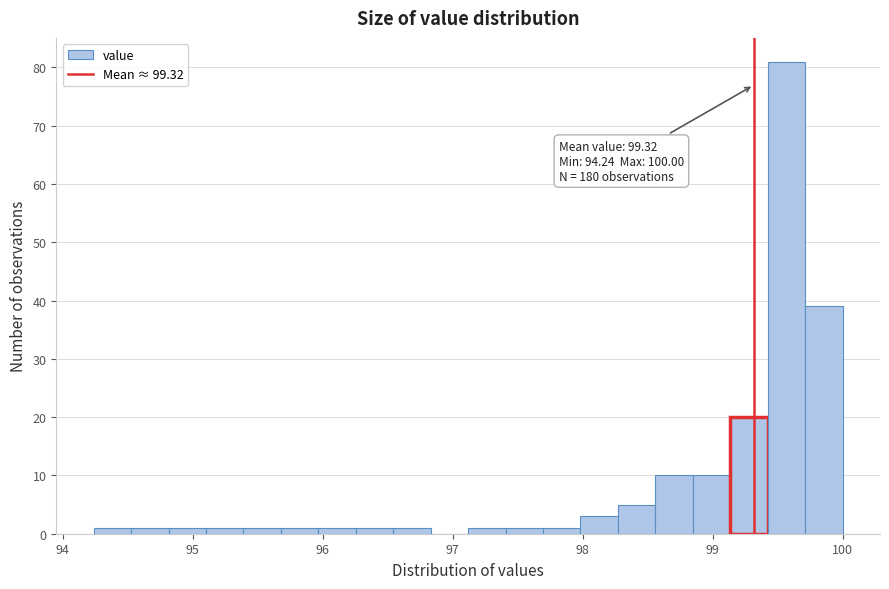

Read against the x-axis, roughly where is the centre of the tallest bar?

99.6